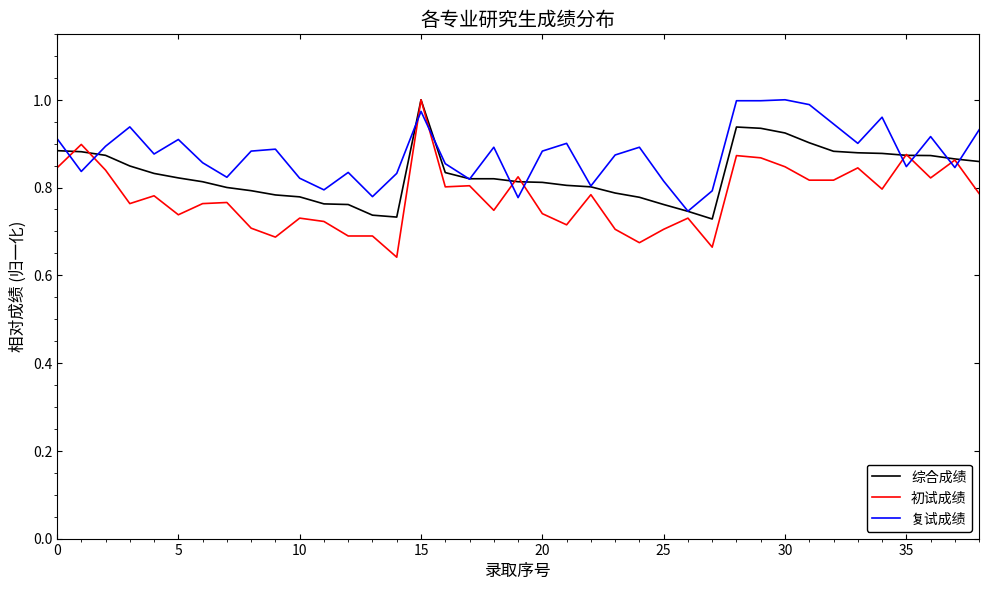

Which series has the largest total across all categories?

复试成绩